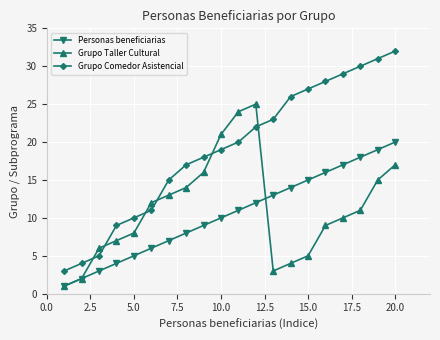

True or false: Personas beneficiarias and Grupo Comedor Asistencial cross at least once.

False